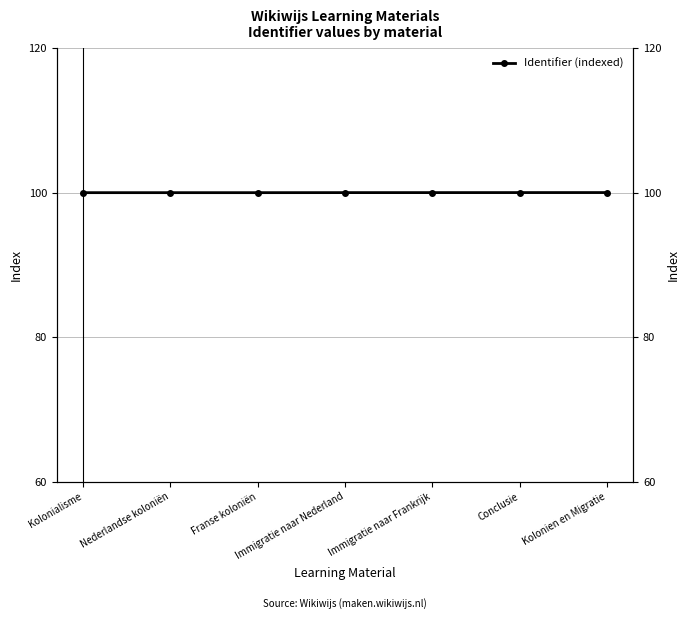

How many categories are shown in the chart?

7